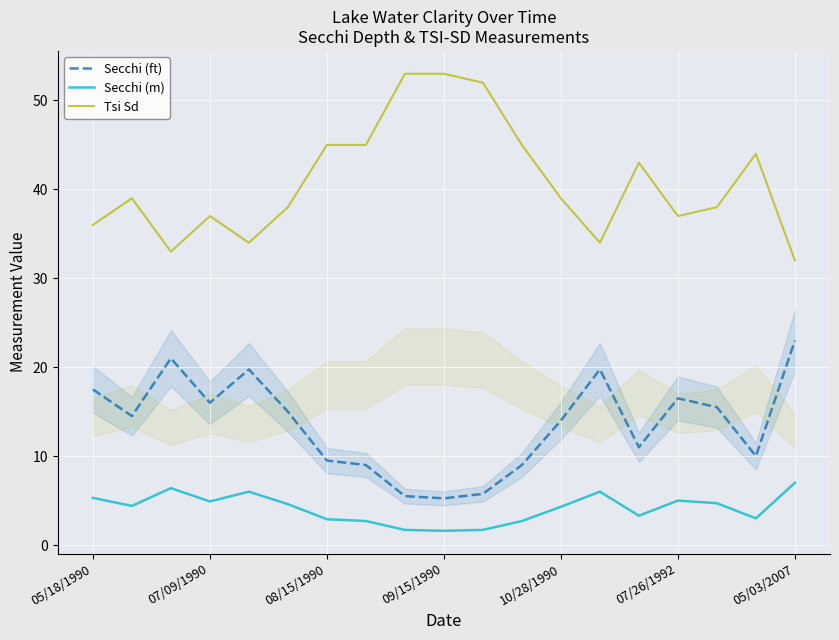

What is the total value across all series at 05/18/1990?

58.8